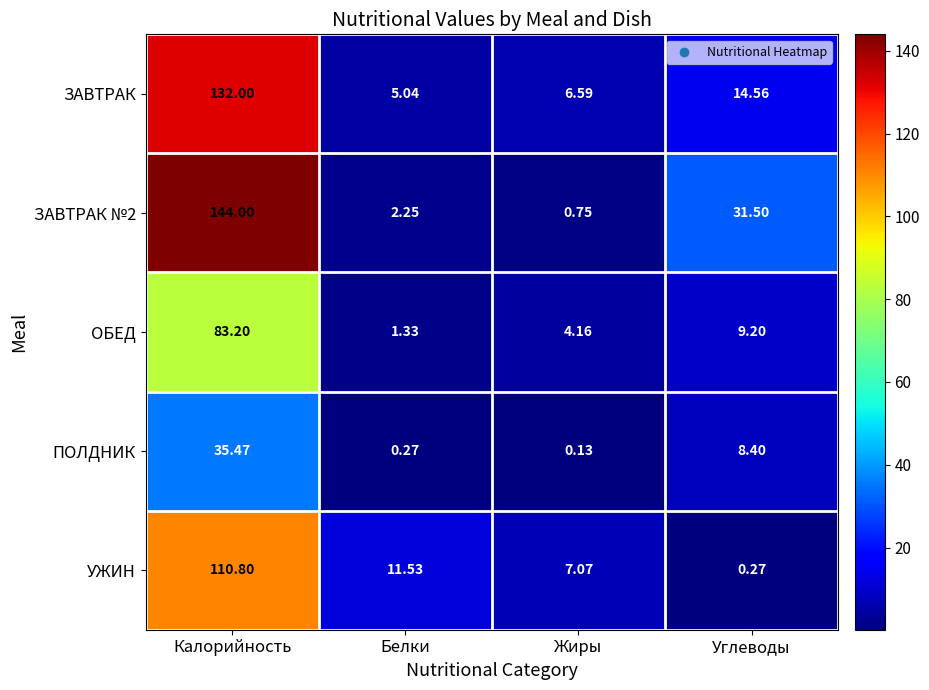

At which label is УЖИН closest to 55?

Белки